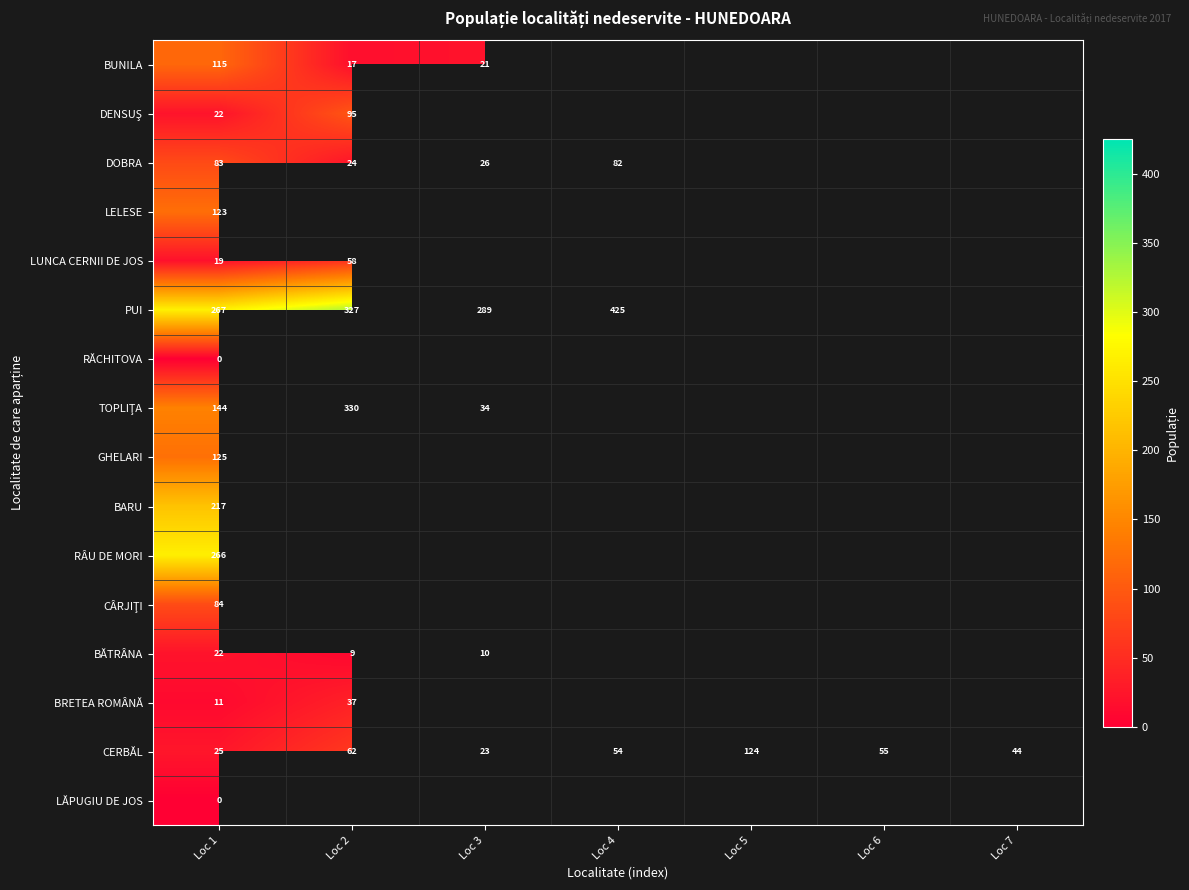

Where is CERBĂL nearest to the value 73?

Loc 2